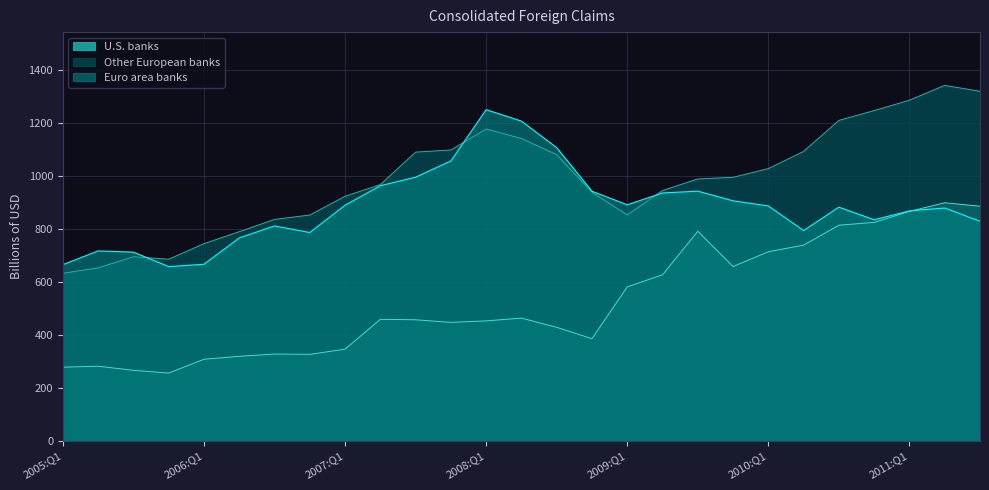

What is the difference between the maximum and minimum values in the Other European banks series?

710.1